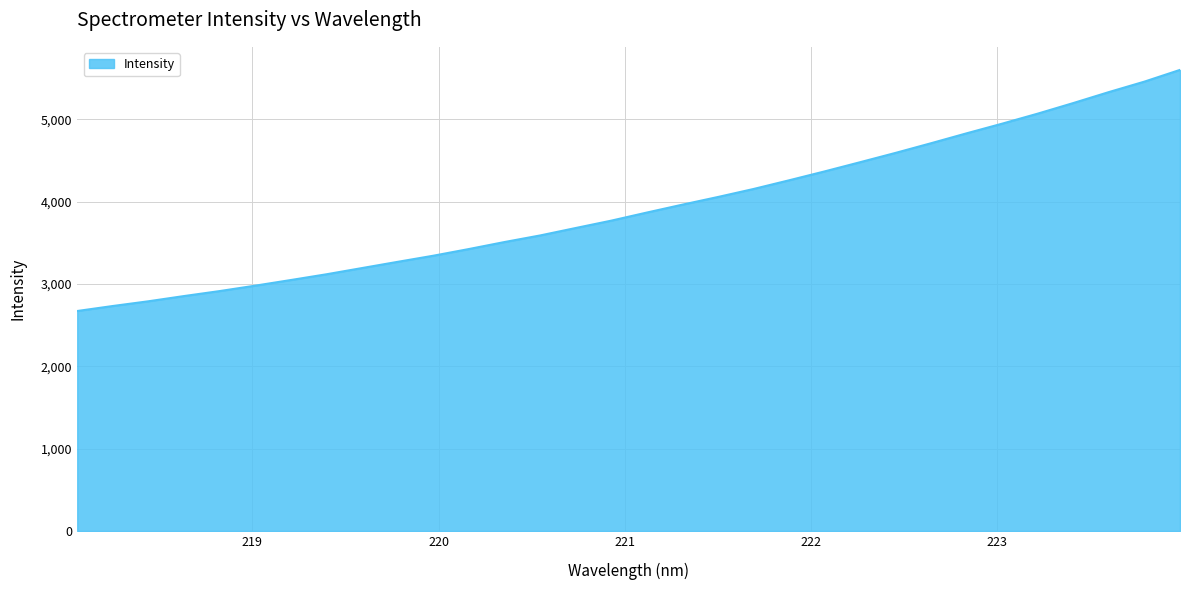

Count the number of data series in this chart.

1